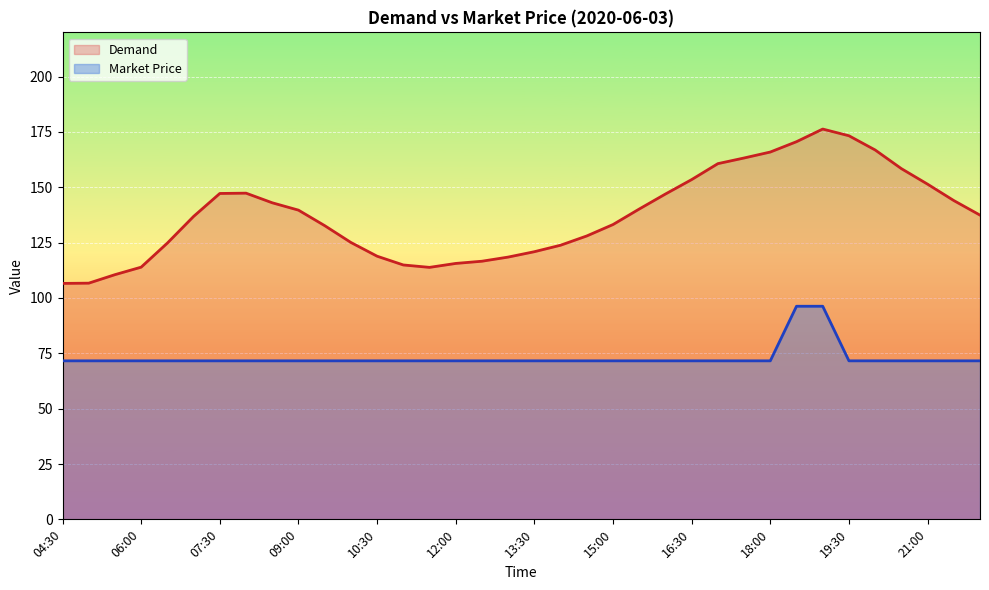

What is the highest value of the Market Price series?

96.3